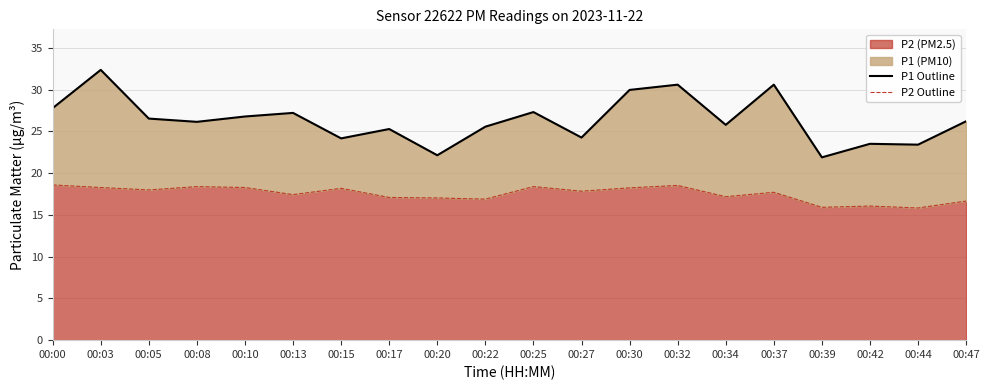

Is it true that P2 (PM2.5) equals 17.0 at 00:20?

True